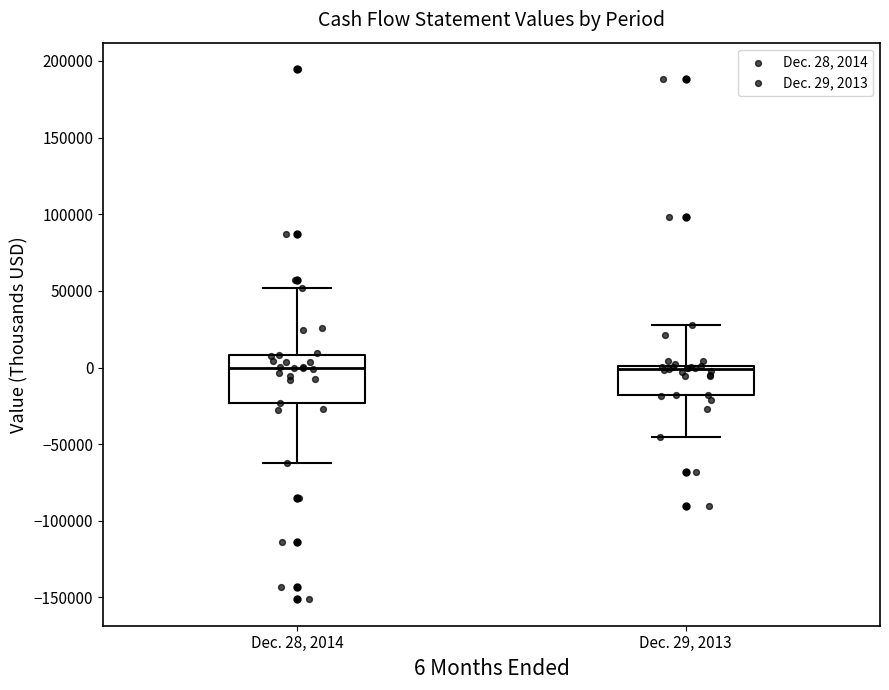

Reading left to right, read every box against the y-axis: the position of its median line, the range the box covers, and the ends of its whiskers. The values are not printed on the chart, so give them approximately, as read against the axis.

Dec. 28, 2014: median 0, box -25000 to 10000, whiskers -60000 to 50000
Dec. 29, 2013: median 0 (just below the box's upper edge), box -20000 to 0, whiskers -45000 to 30000